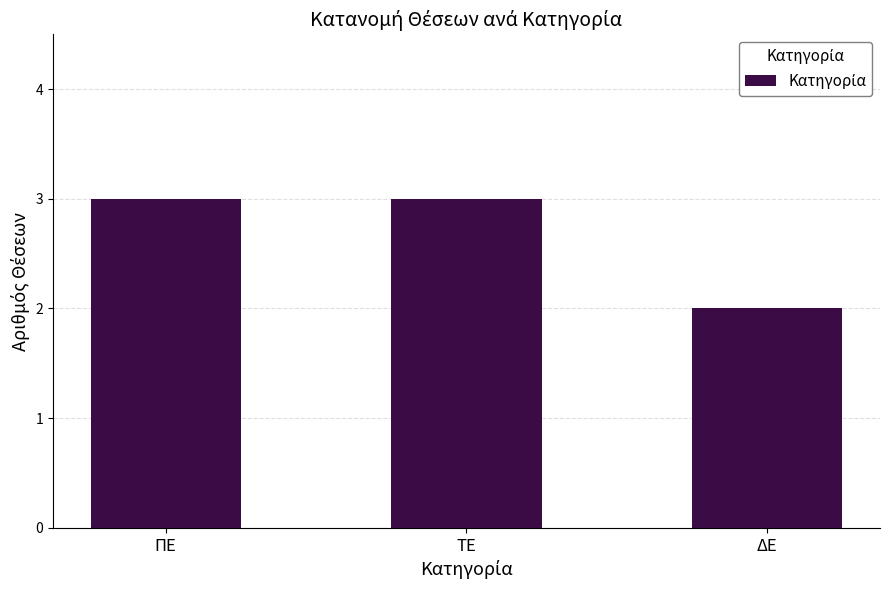

What position from the left is ΠΕ?

1